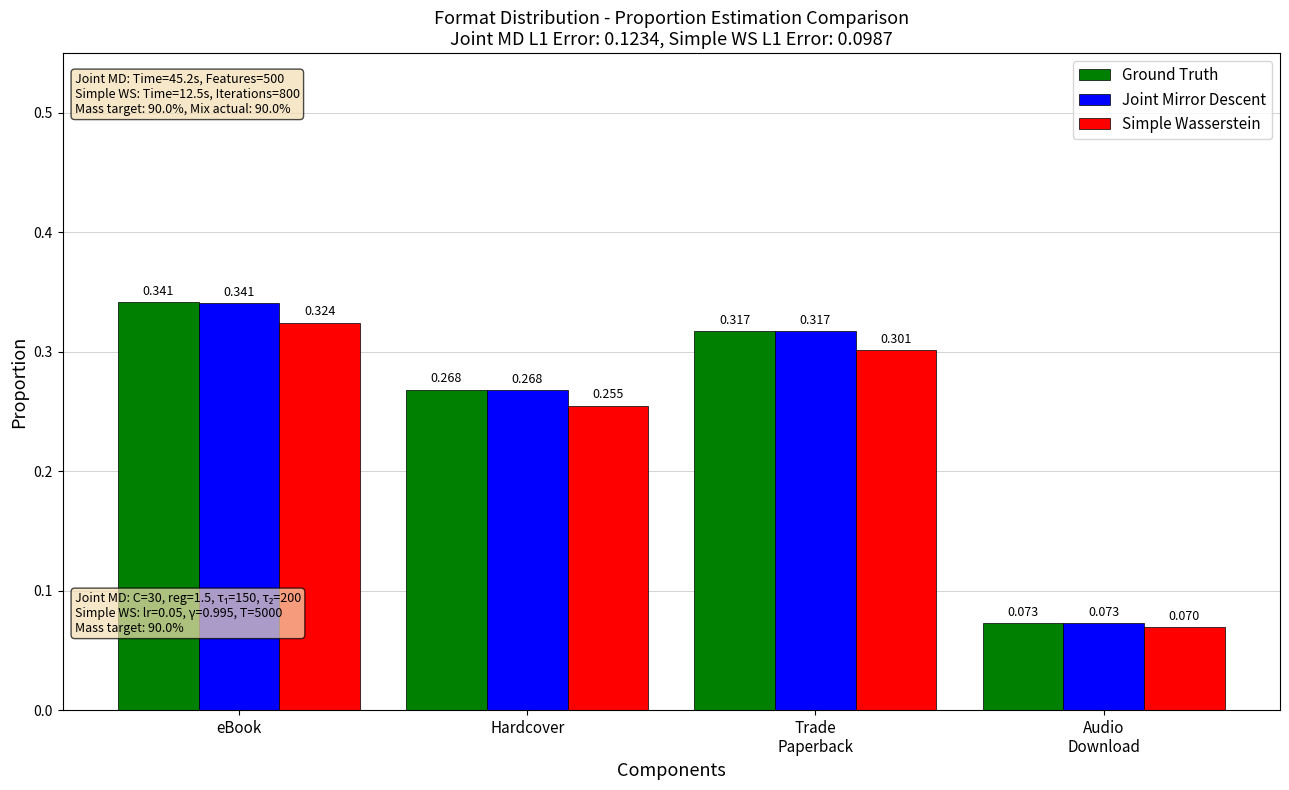

At which label does Ground Truth reach its peak?

eBook